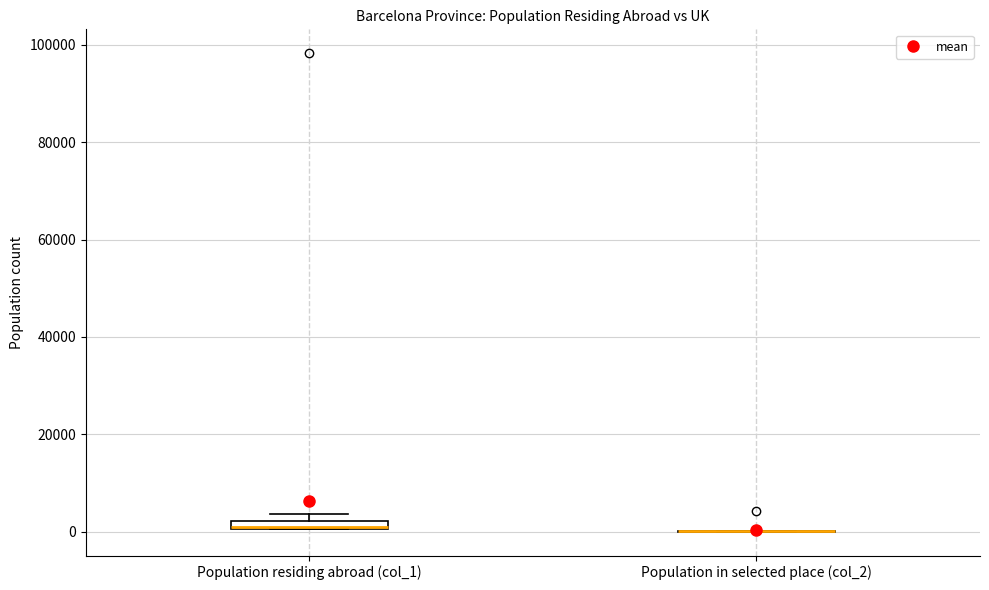

Where is the lower edge of the box for Population residing abroad (col_1) on the y-axis? The values are not printed on the chart, so give them approximately, as read against the axis.

0